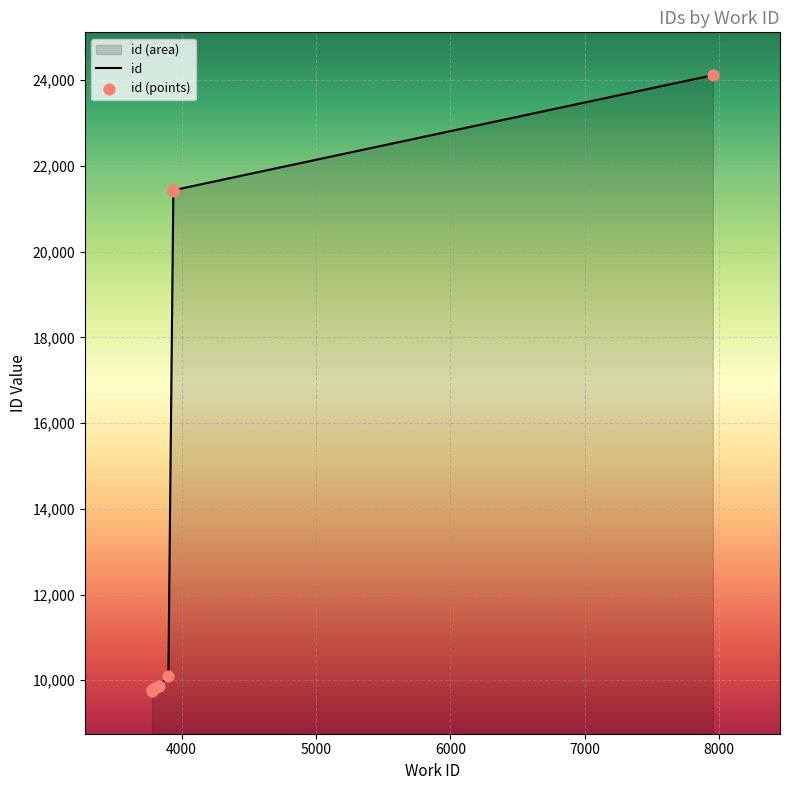

Approximately how many times larger is the value at 3780 compared to 3780?

1.0